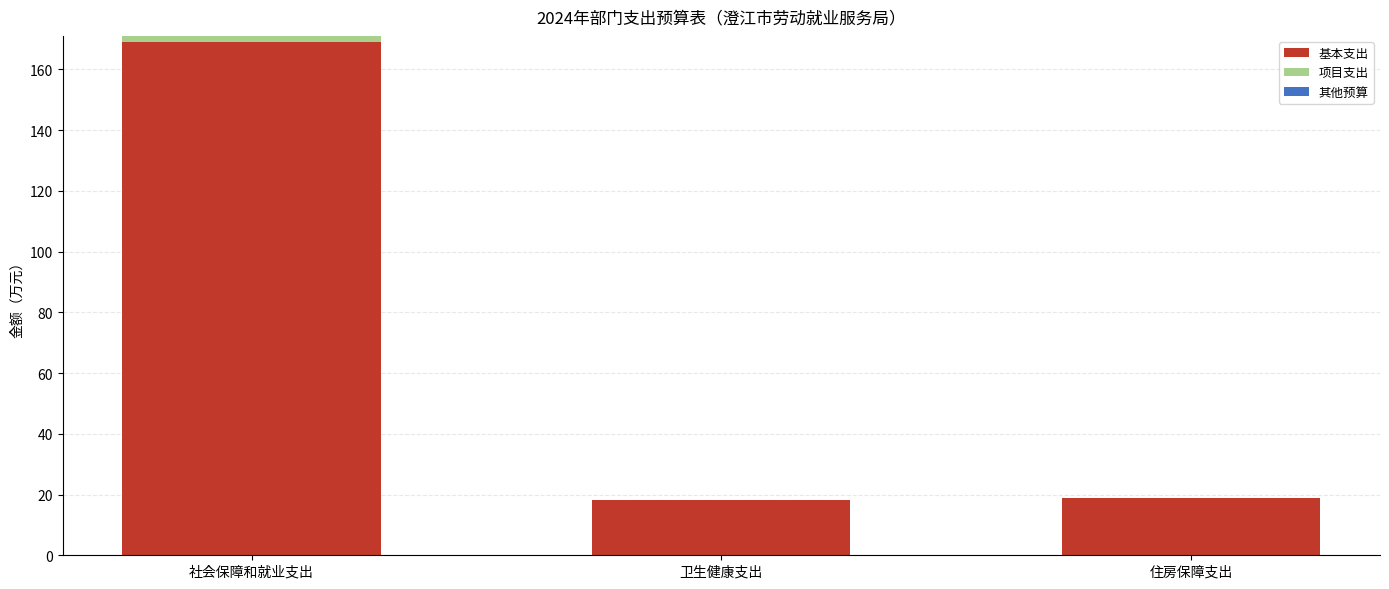

Does the chart contain stacked bars?

Yes